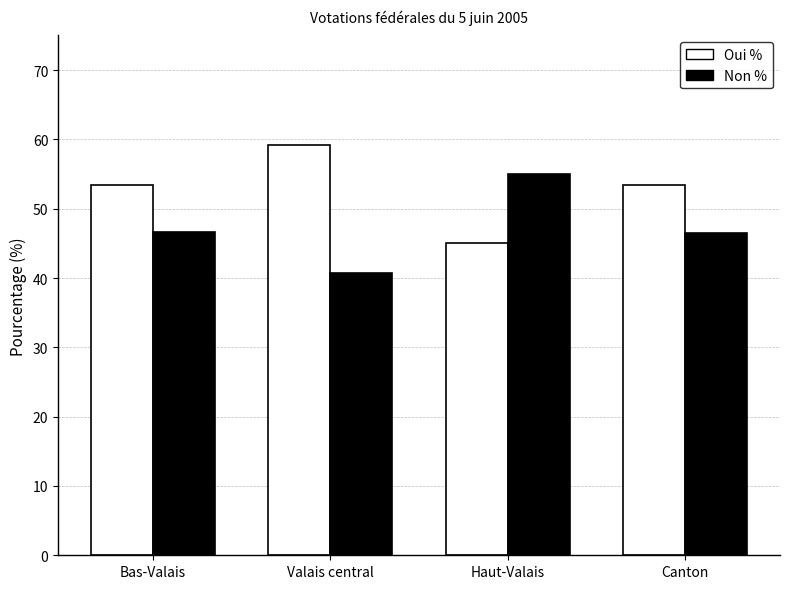

Is the value of Non % at Haut-Valais greater than the value of Oui % at Valais central?

No